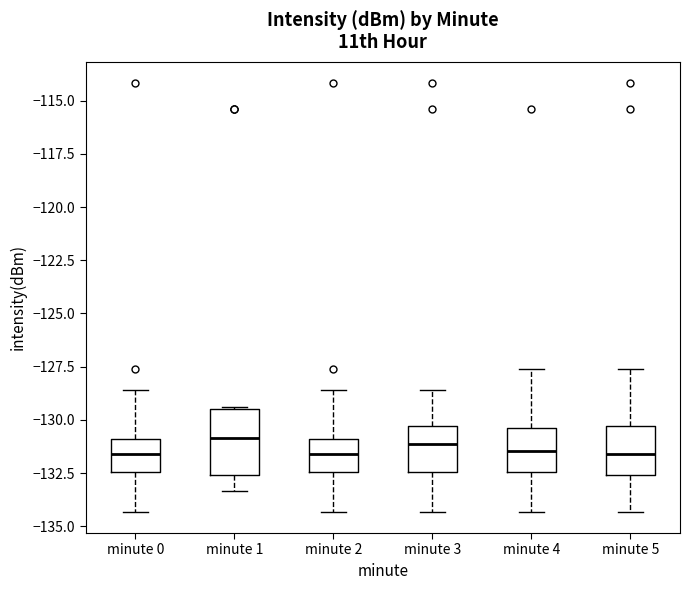

Reading left to right, transcribe this box plot: for each box, give where its median line is, the range the box spans, and where its two whiskers end, as read against the y-axis. The values are not printed on the chart, so give them approximately, as read against the axis.

minute 0: median -131.5, box -132.5 to -131.0, whiskers -134.5 to -128.5
minute 1: median -131.0, box -132.5 to -129.5, whiskers -133.5 to -129.5
minute 2: median -131.5, box -132.5 to -131.0, whiskers -134.5 to -128.5
minute 3: median -131.0, box -132.5 to -130.5, whiskers -134.5 to -128.5
minute 4: median -131.5, box -132.5 to -130.5, whiskers -134.5 to -127.5
minute 5: median -131.5, box -132.5 to -130.5, whiskers -134.5 to -127.5